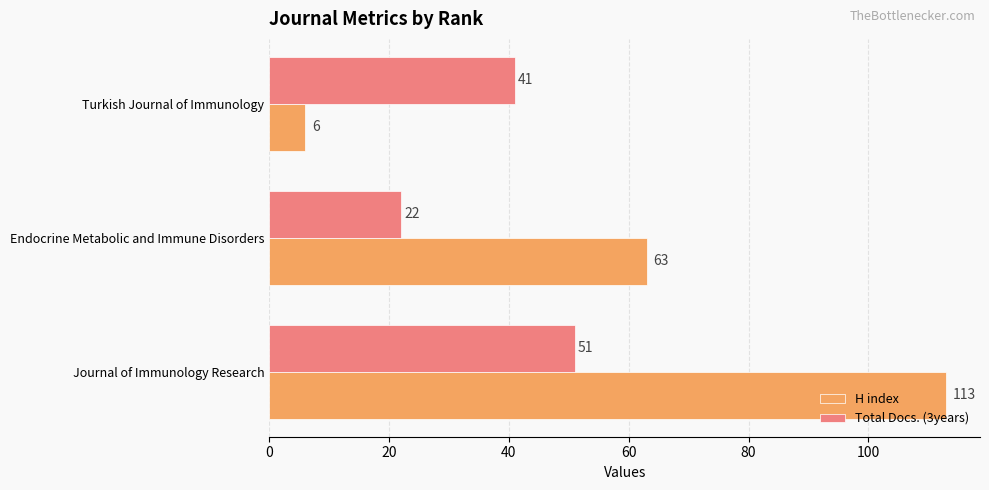

Rank the series by their maximum value, from highest to lowest.

H index, Total Docs. (3years)